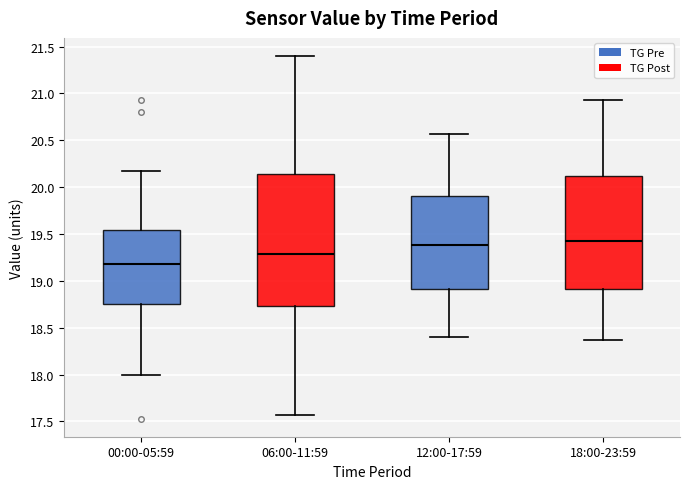

Where is the lower edge of the box for 00:00-05:59 on the y-axis? The values are not printed on the chart, so give them approximately, as read against the axis.

18.75